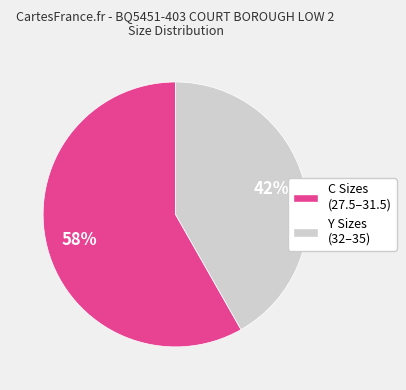

Does any single category account for the majority?

Yes